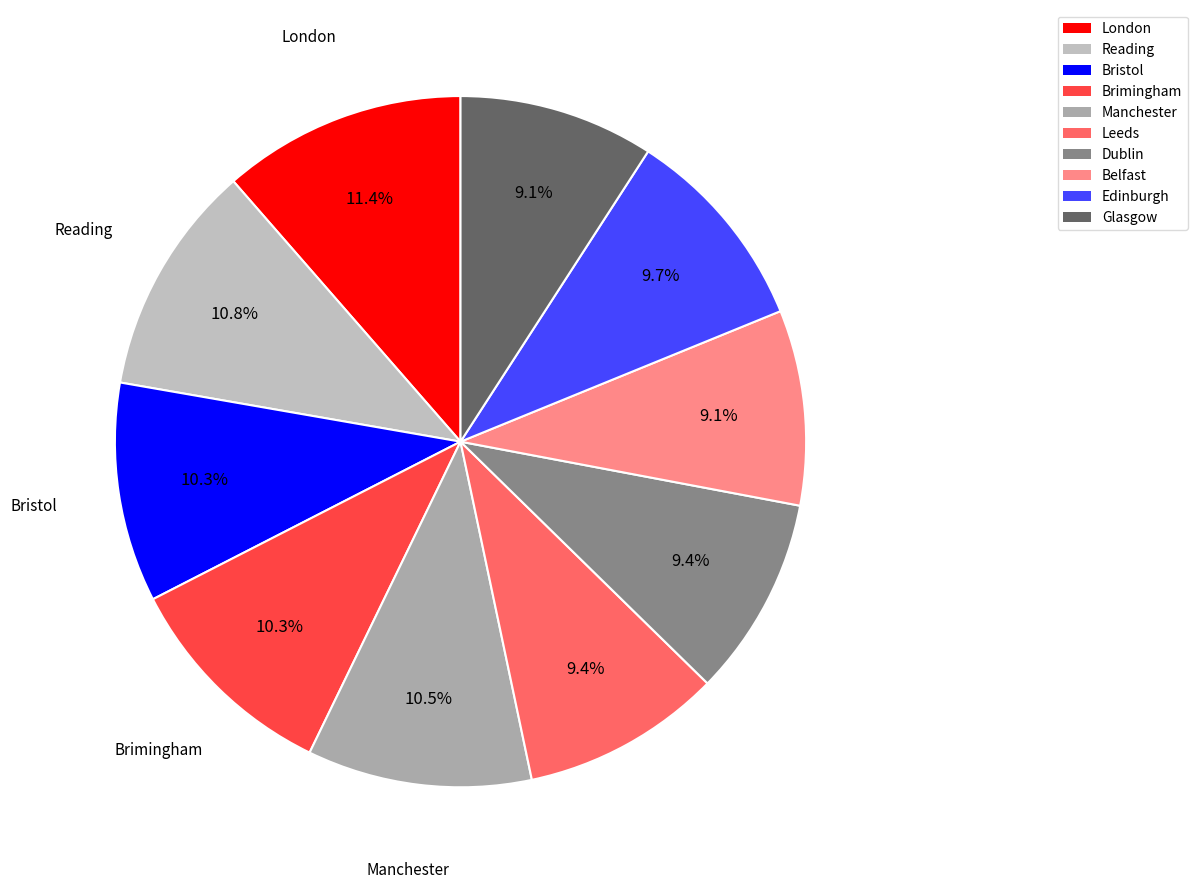

Count the number of slices in the pie.

10